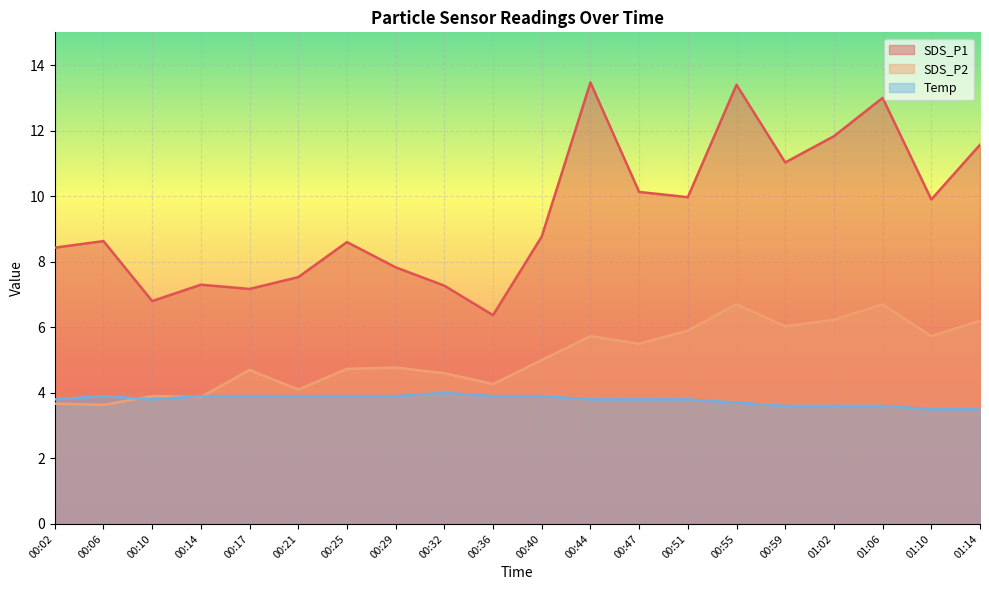

What is the greatest value displayed?

13.5